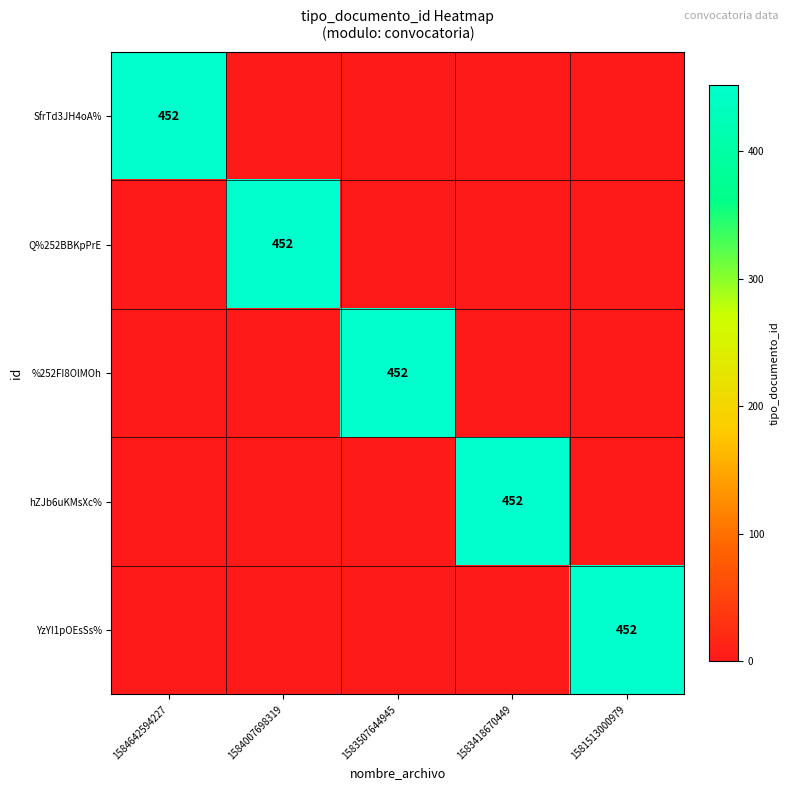

What is the greatest value displayed?

452